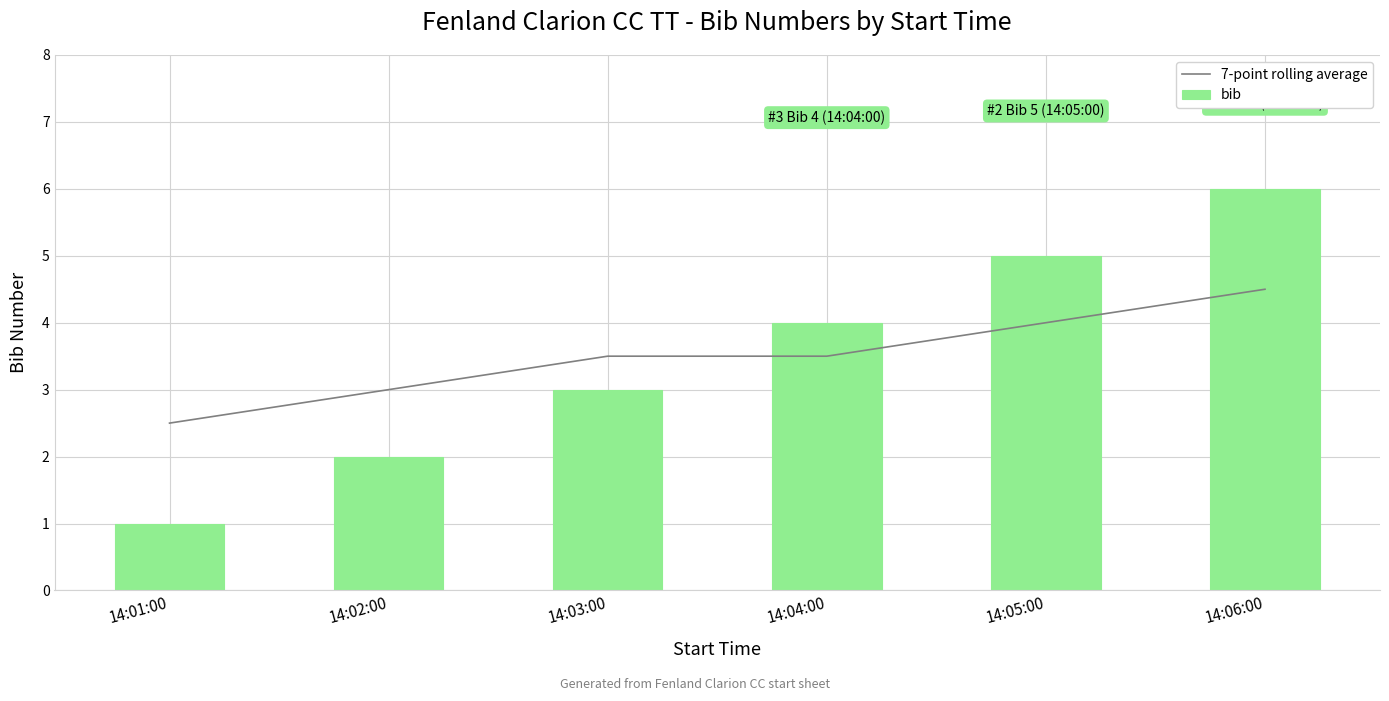

Between 14:01:00 and 14:06:00, which series saw the biggest shift?

bib